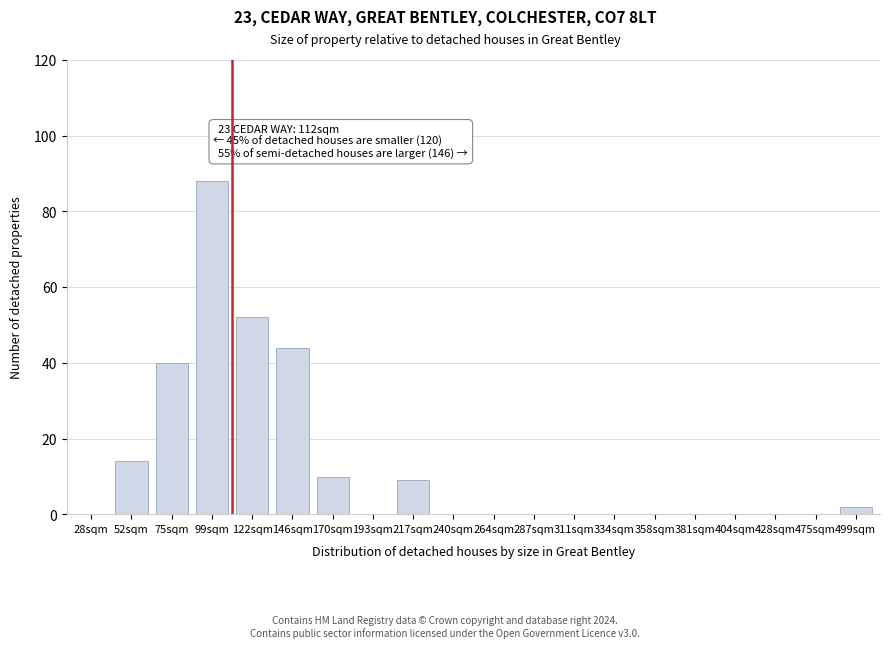

Reading right to left, extract all data points from this chart.

499sqm=2	475sqm=0	428sqm=0	404sqm=0	381sqm=0	358sqm=0	334sqm=0	311sqm=0	287sqm=0	264sqm=0	240sqm=0	217sqm=9	193sqm=0	170sqm=10	146sqm=44	122sqm=52	99sqm=88	75sqm=40	52sqm=14	28sqm=0